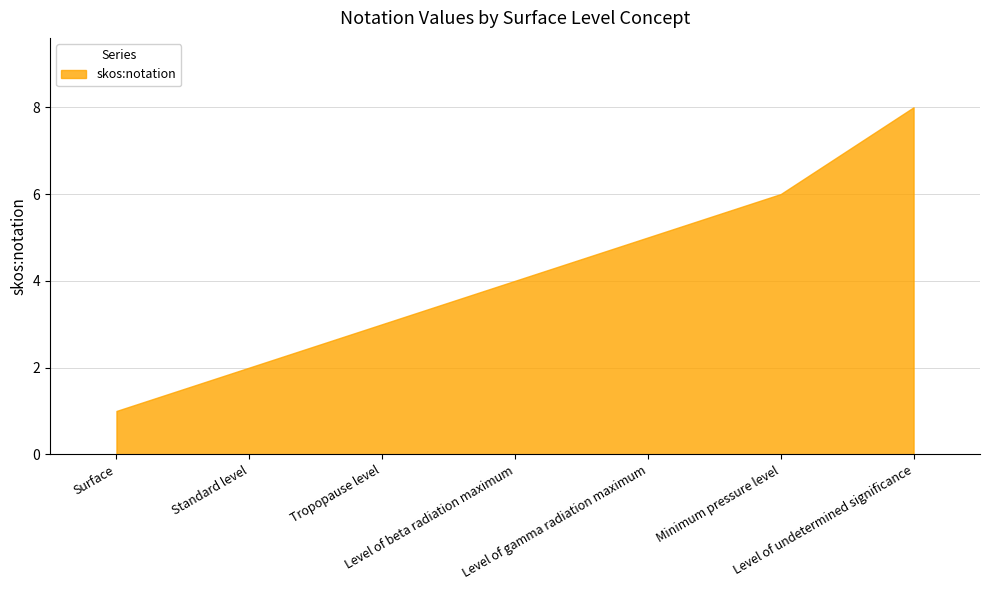

True or false: there are more than 1 points higher than both neighbors.

False